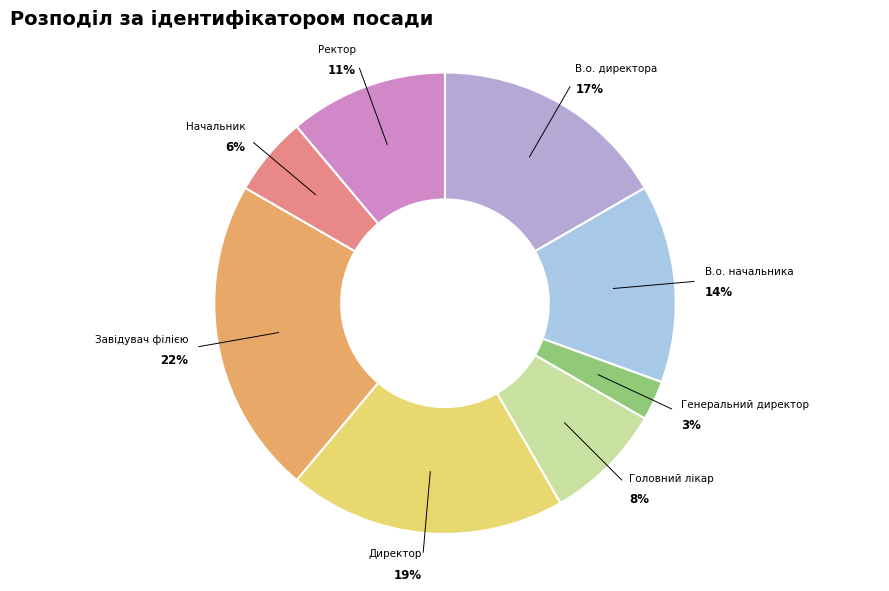

Which has a higher value, Директор or В.о. директора?

Директор